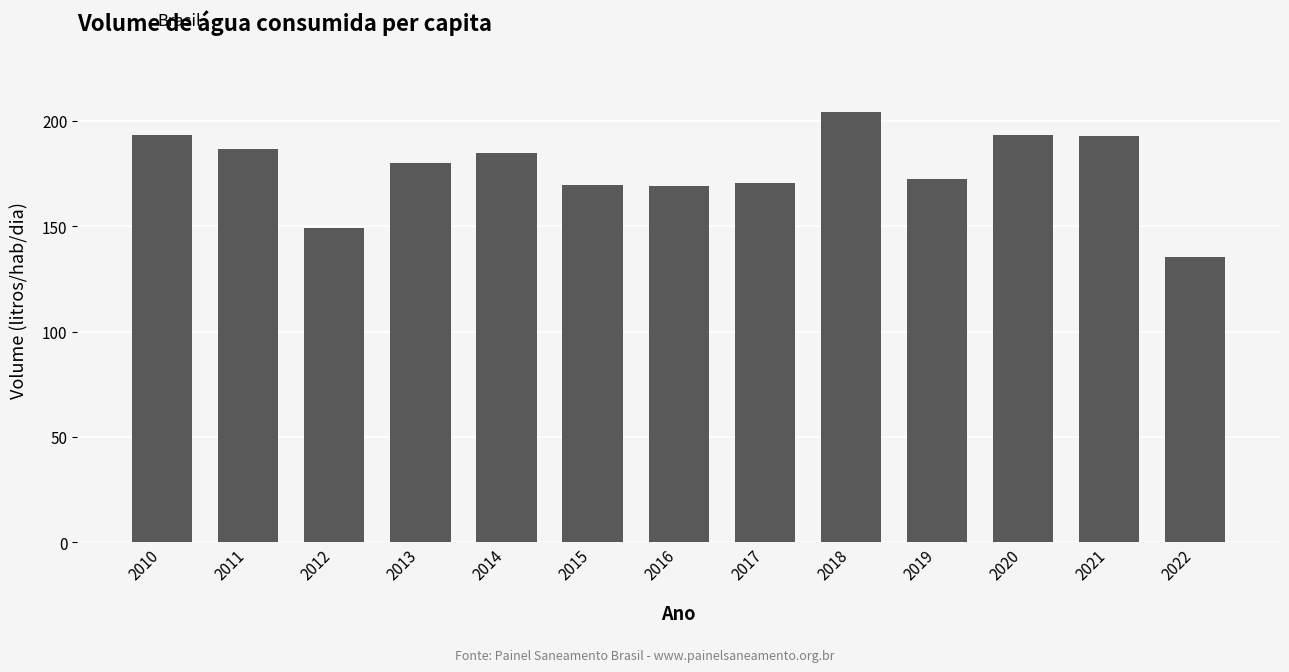

What is the minimum value shown in the chart?

135.6